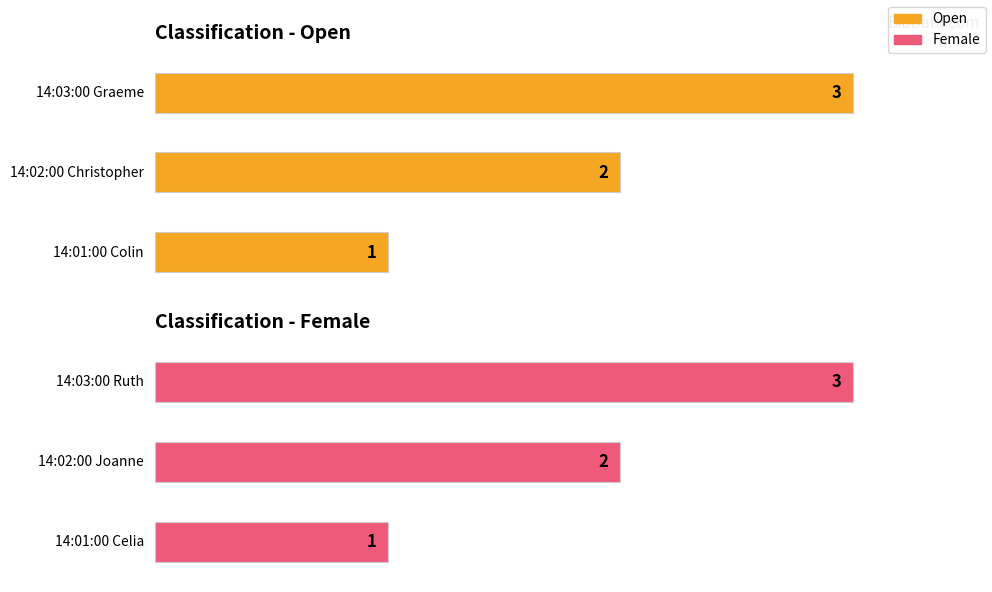

What value does the Female series have at 14:01:00?

1